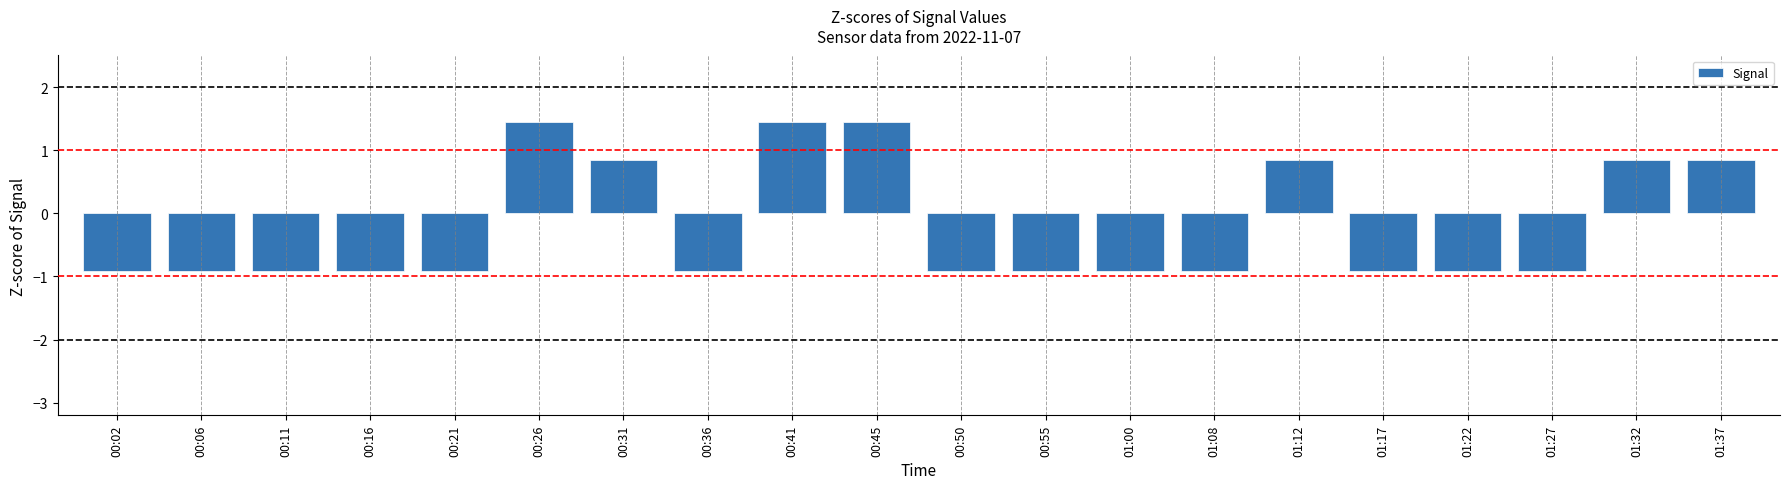

Where does the data first go above 0?

00:26